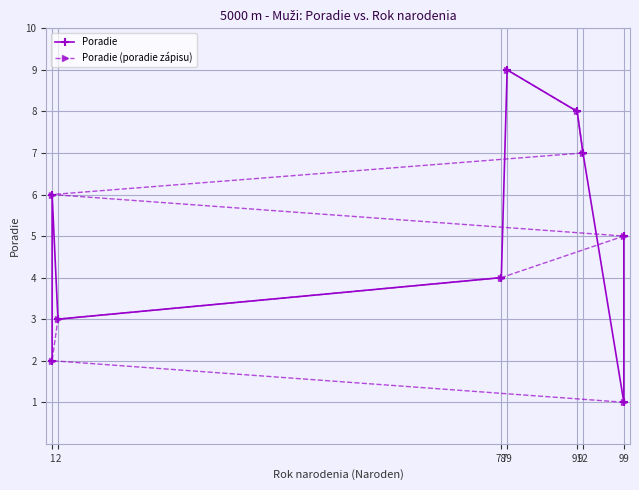

Which series has the widest spread of values?

Poradie